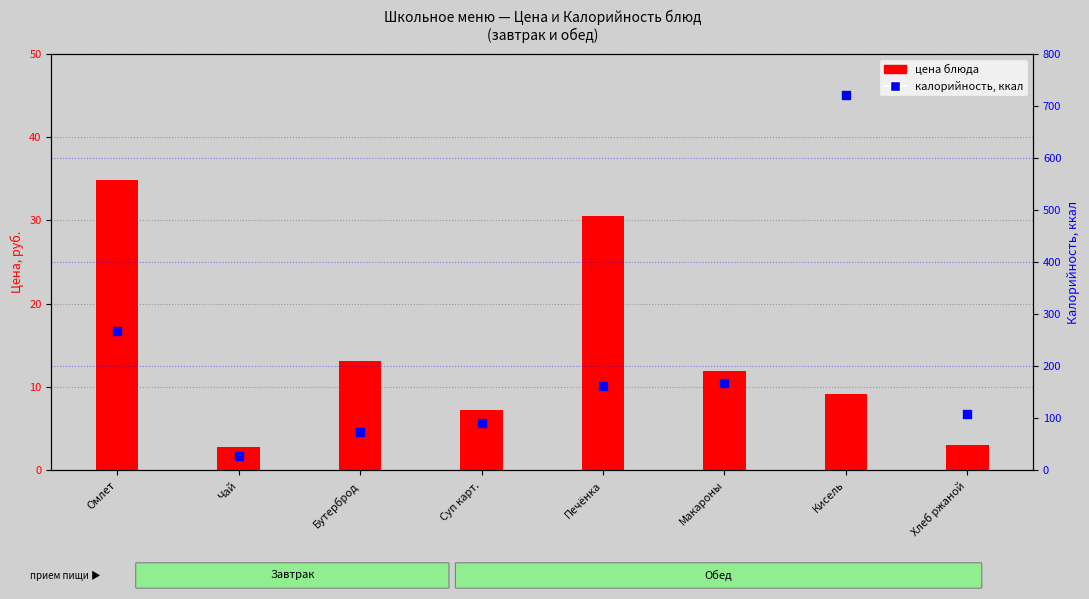

What are all the series names shown in the legend?

цена блюда, калорийность, ккал